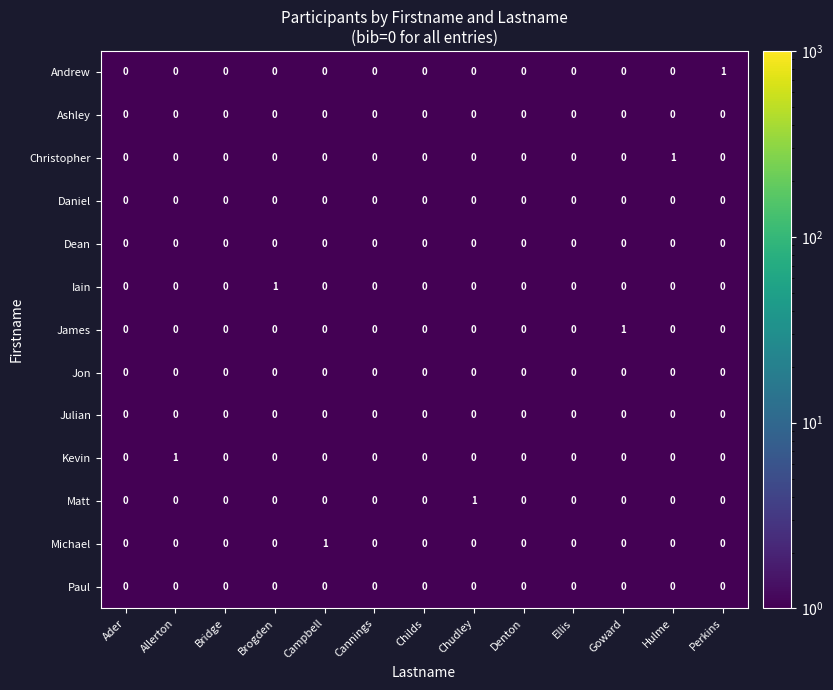

The Julian series shows 0 at Hulme. True or false?

True